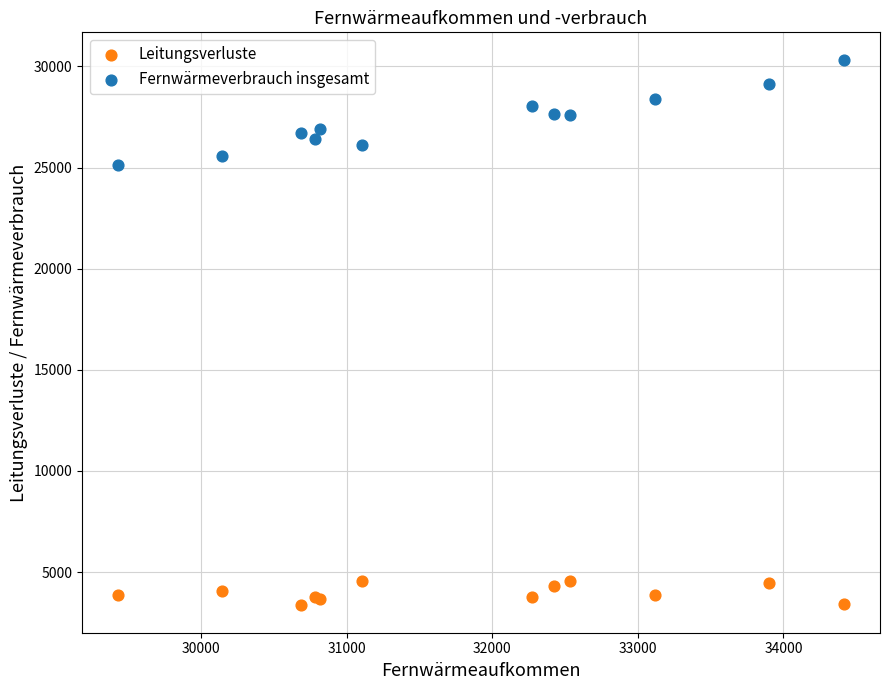

What is the X range (max minus min) for the scatter plot?

4983.8